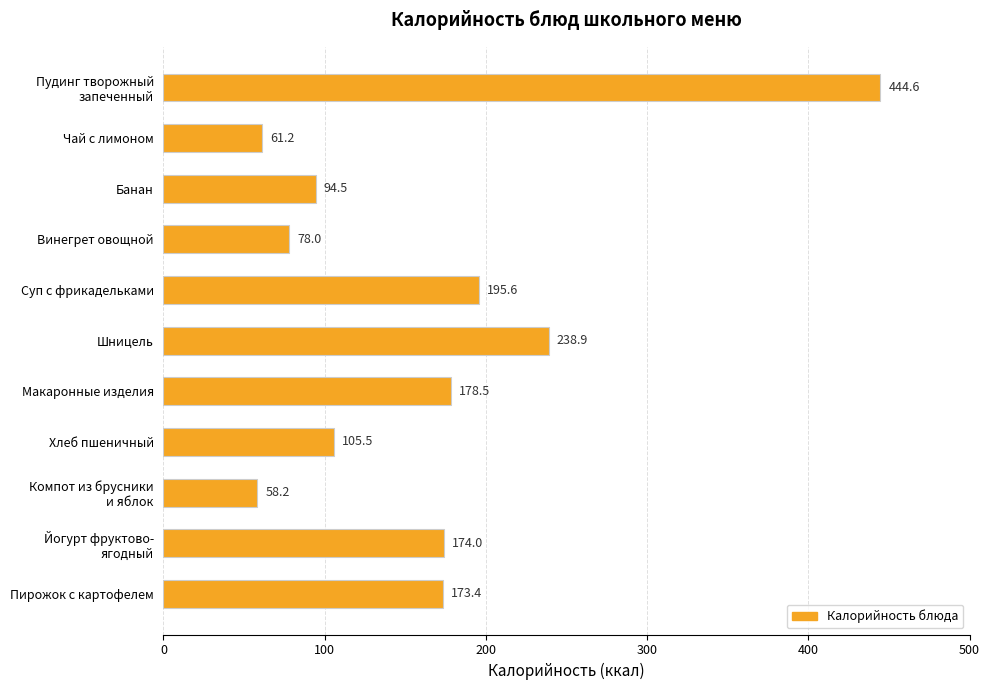

What is the sum of all values?

1802.4